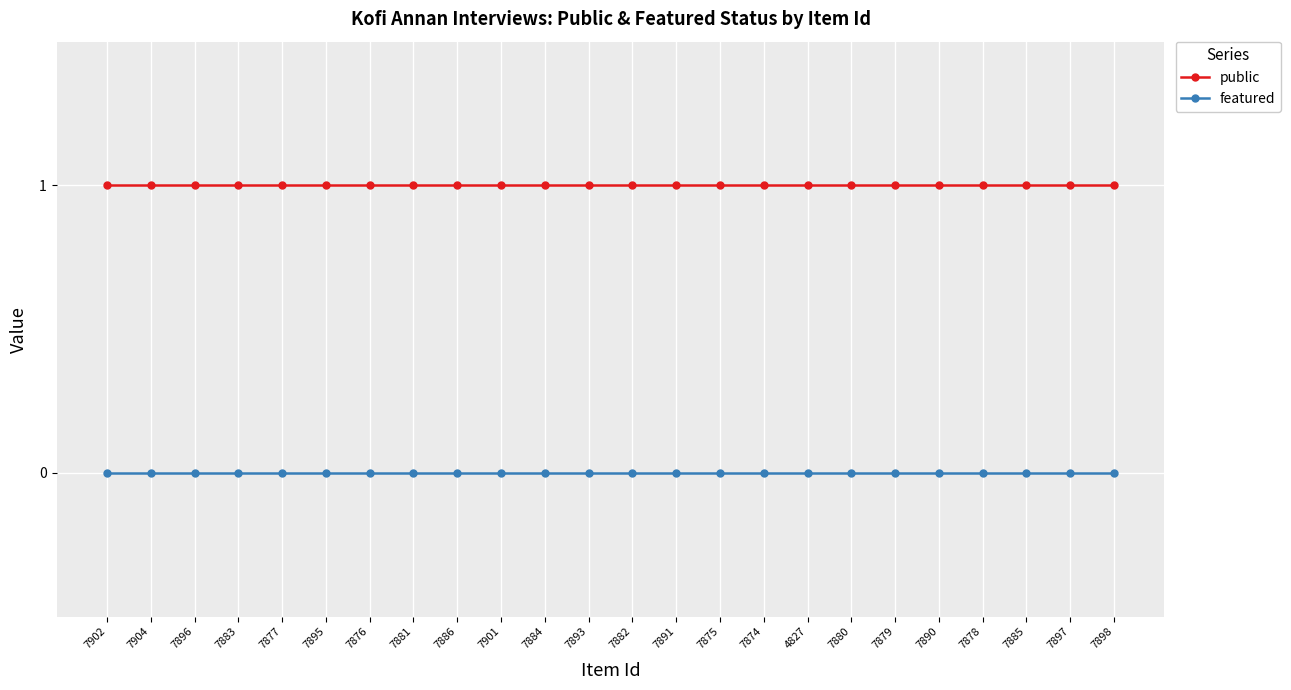

True or false: featured and public intersect in this chart.

False